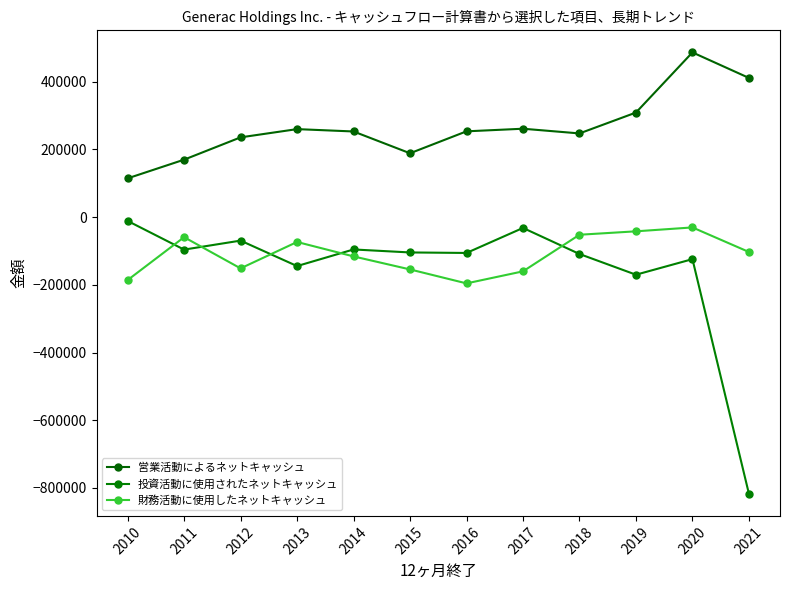

How many lines are shown in the chart?

3